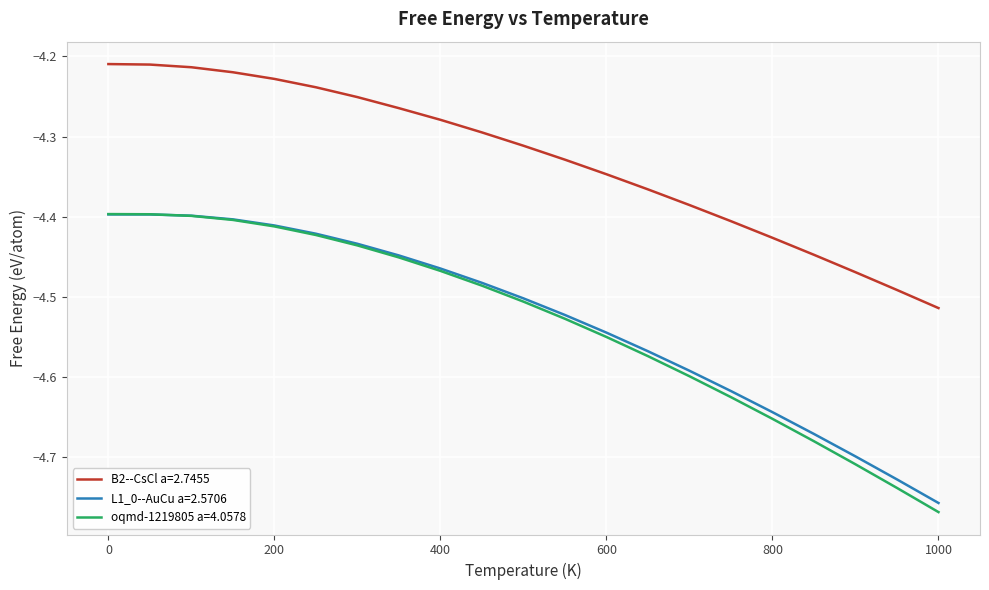

True or false: B2--CsCl a=2.7455 has more than 2 interior local peaks.

False